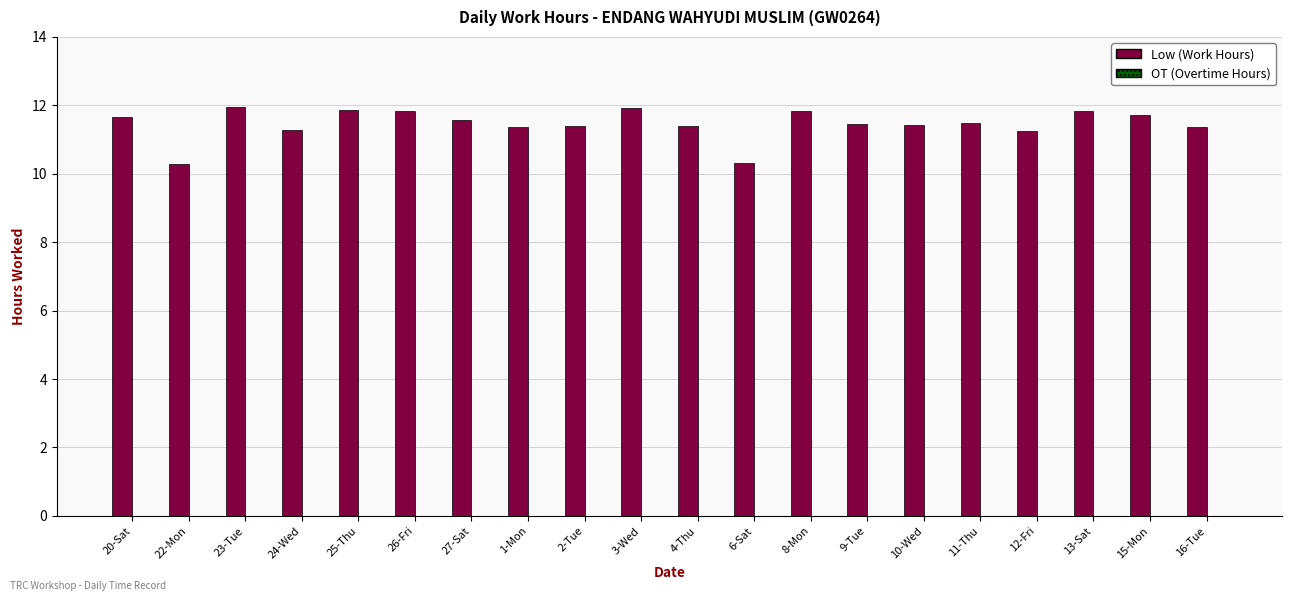

Is it true that the value at 24-Wed is 11.3?

True